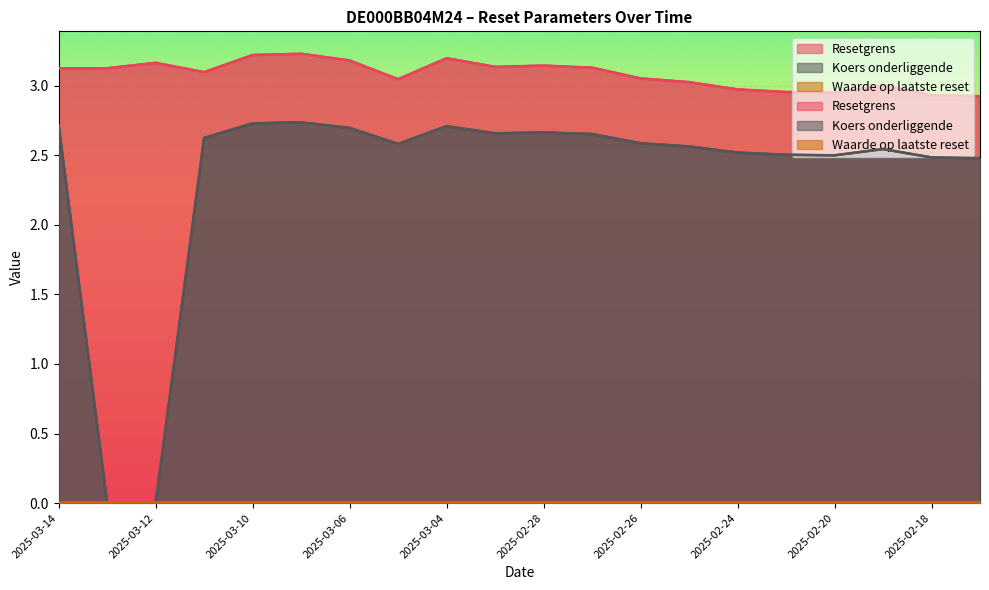

List the labels in order of Resetgrens value, largest first.

2025-03-07, 2025-03-10, 2025-03-04, 2025-03-06, 2025-03-12, 2025-02-28, 2025-03-03, 2025-02-27, 2025-03-14, 2025-03-13, 2025-03-11, 2025-02-26, 2025-03-05, 2025-02-25, 2025-02-19, 2025-02-24, 2025-02-21, 2025-02-20, 2025-02-18, 2025-02-17